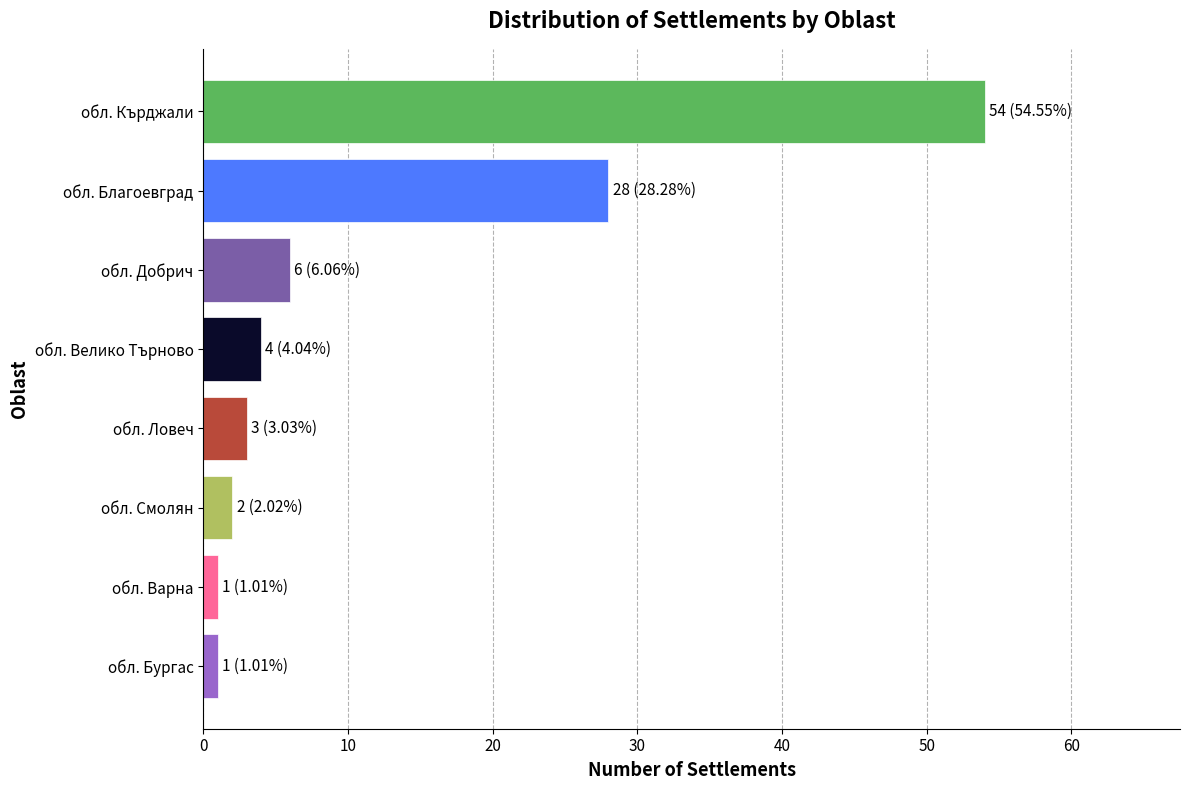

Between обл. Смолян and обл. Кърджали, which is larger?

обл. Кърджали